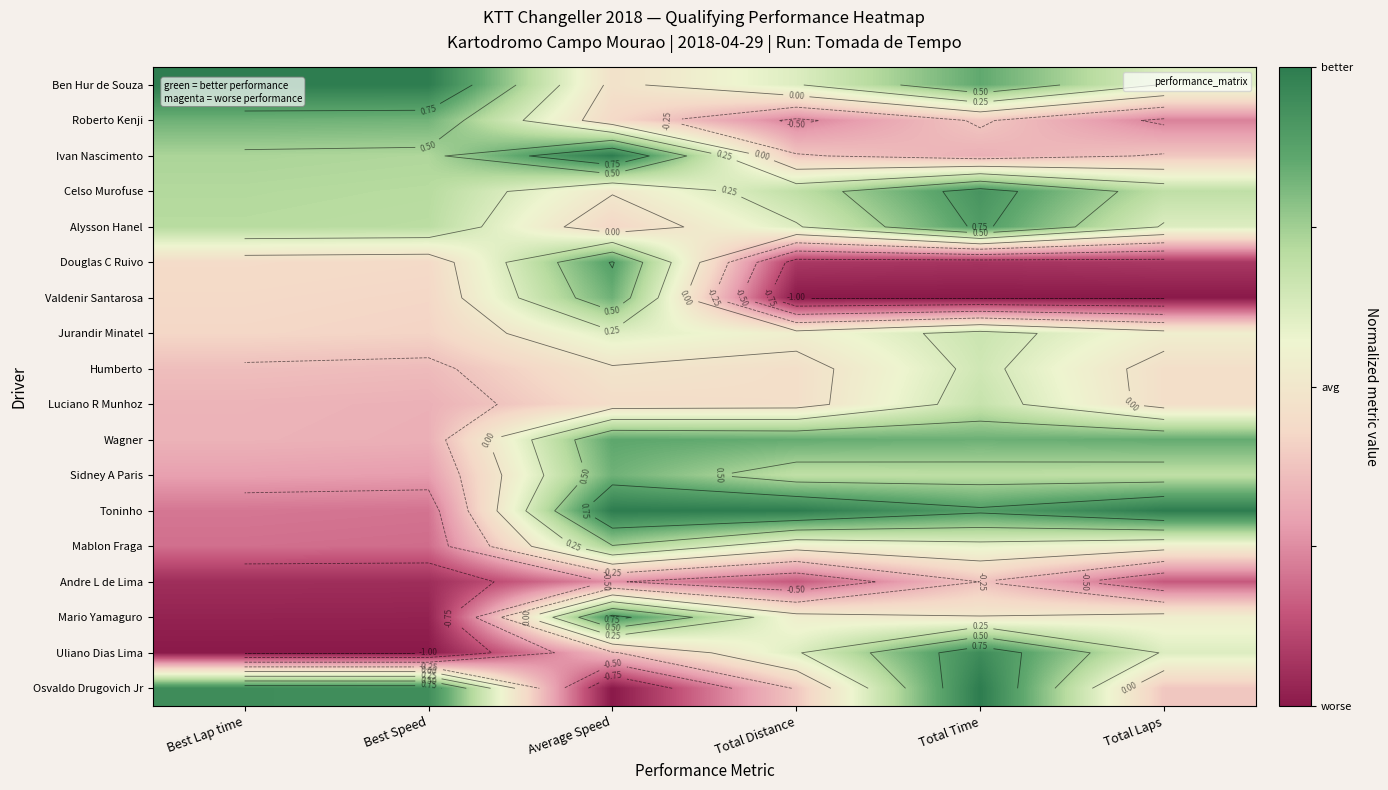

What is the minimum value for Douglas C Ruivo?

-0.9